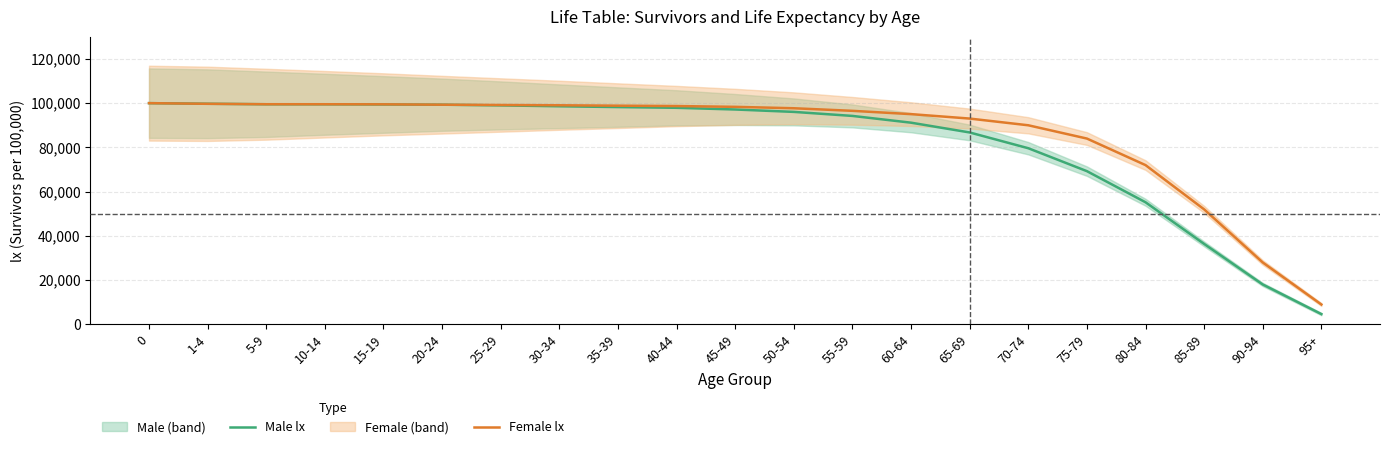

What is the sum of the Male lx values at 70-74 and 40-44?

177527